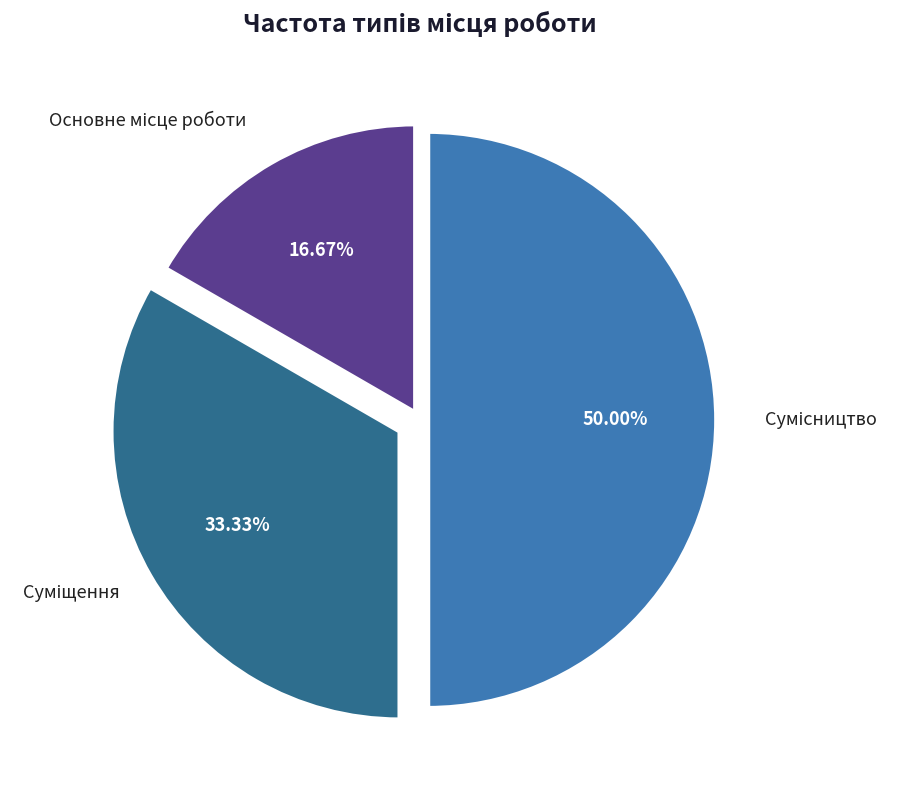

The Основне місце роботи slice represents 17% of the pie. True or false?

True